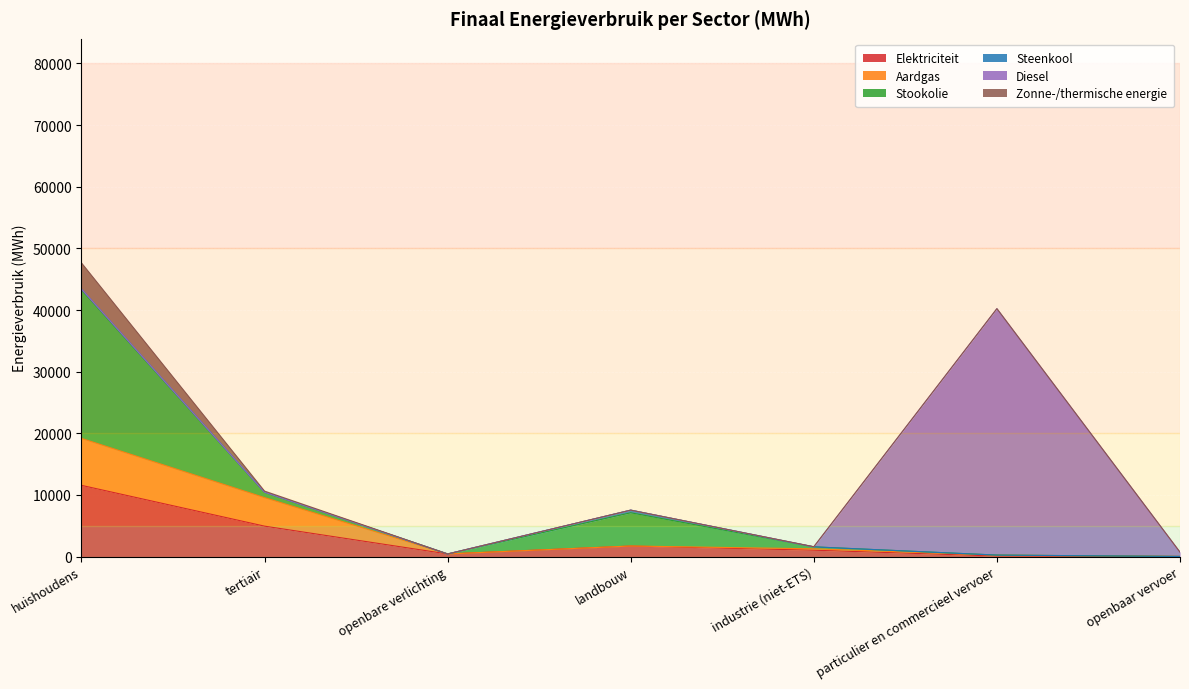

What is the difference between the highest and lowest values at industrie (niet-ETS)?

1025.0